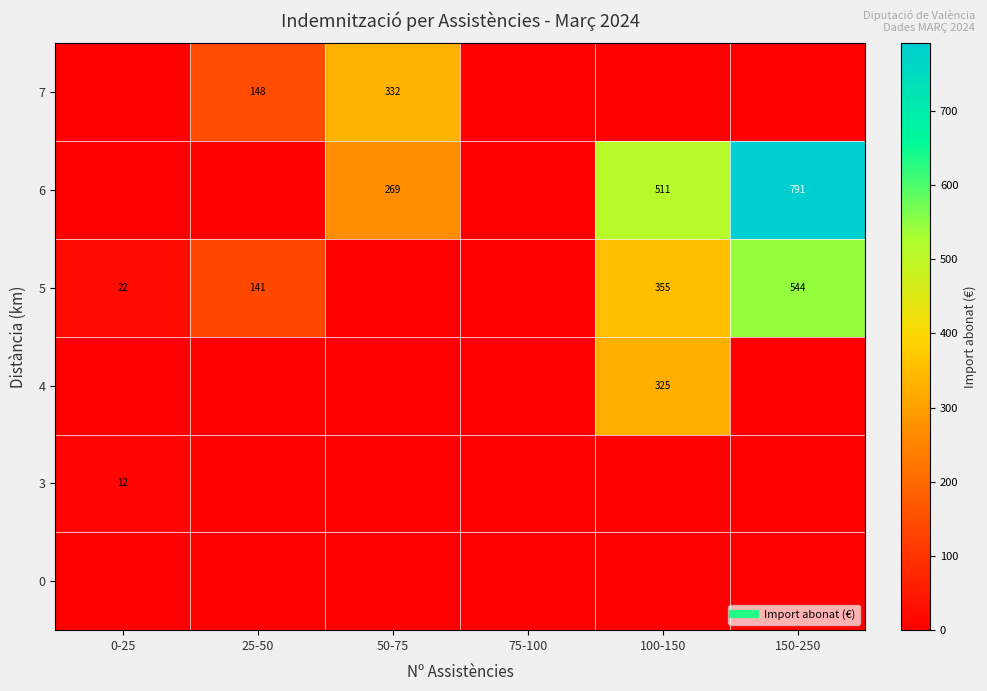

At which label does 6 reach its peak?

150-250